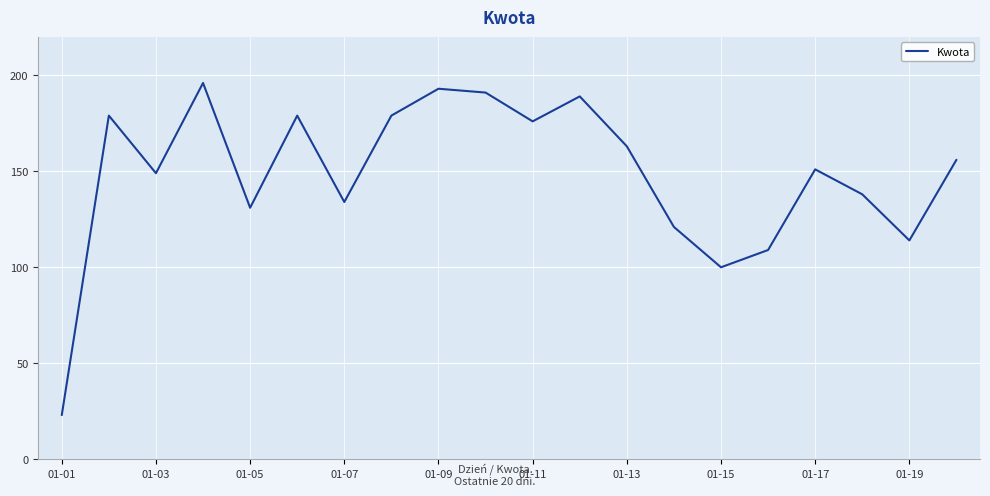

What is the minimum value shown in the chart?

23